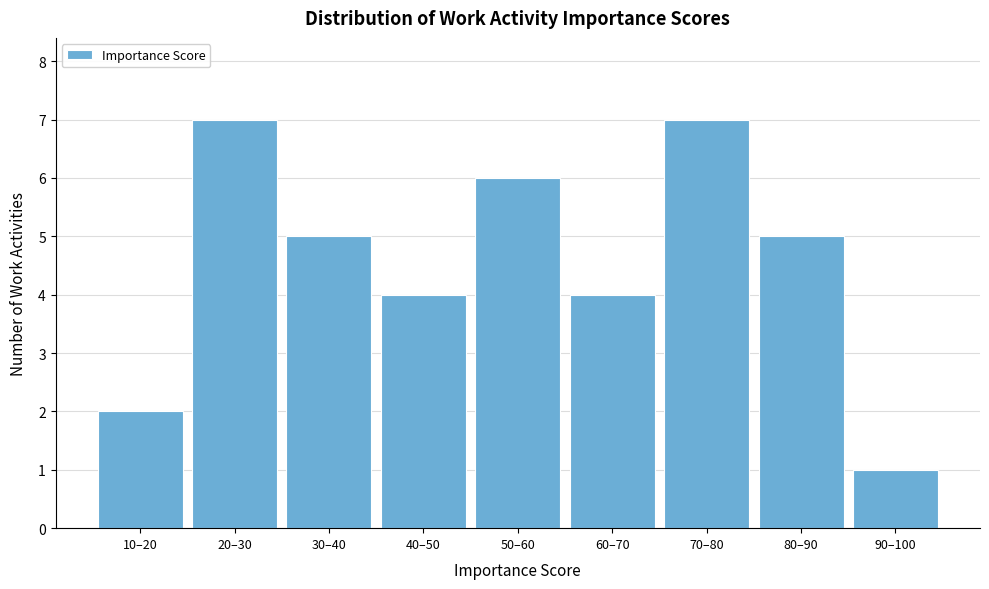

Reading left to right, transcribe all the data shown in this chart.

10–20=2	20–30=7	30–40=5	40–50=4	50–60=6	60–70=4	70–80=7	80–90=5	90–100=1